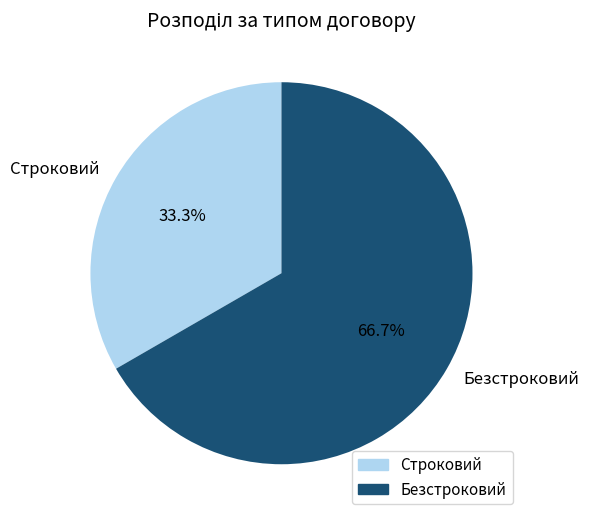

What portion of the pie excludes Безстроковий?

33.3%